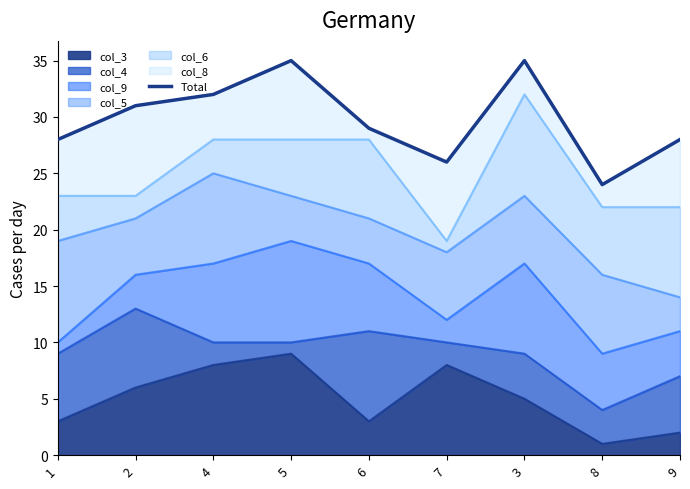

How many lines are shown in the chart?

1